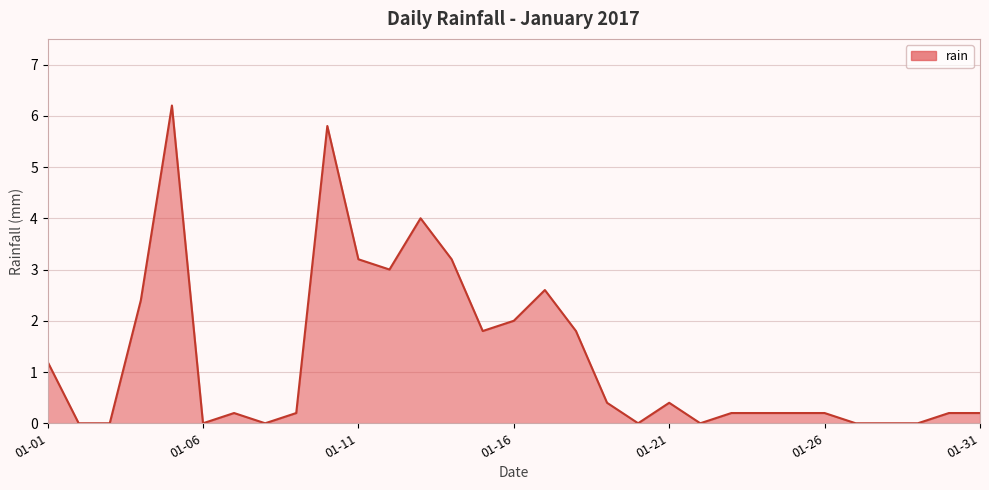

What is the difference between the maximum and minimum values?

6.2